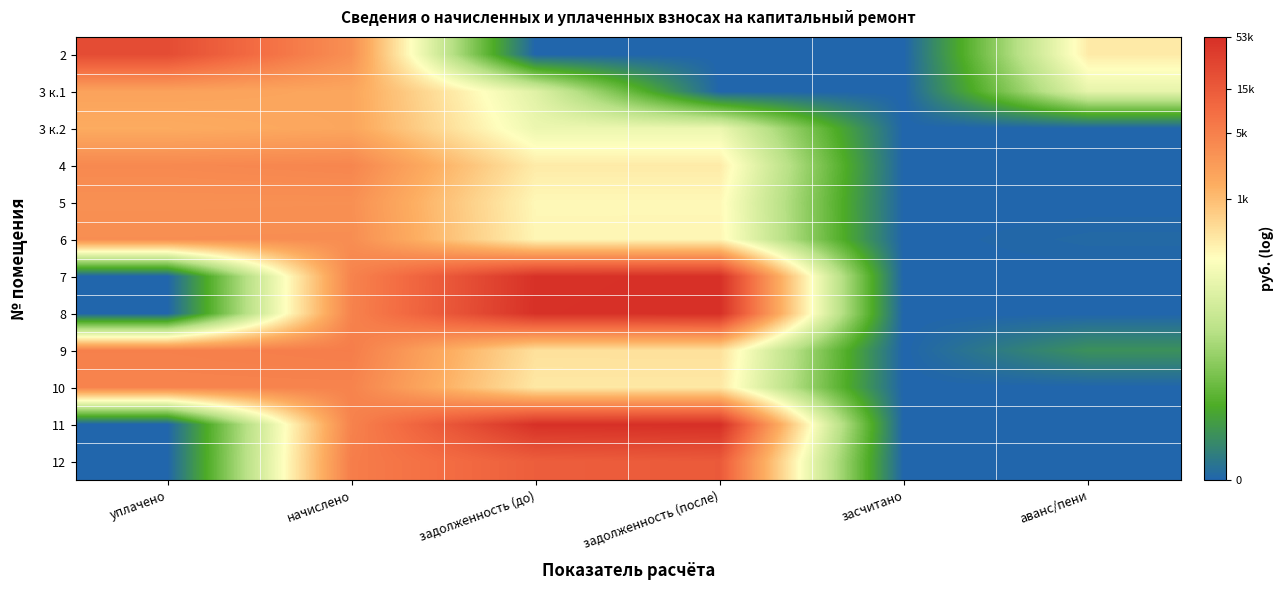

How many categories are shown in the chart?

6